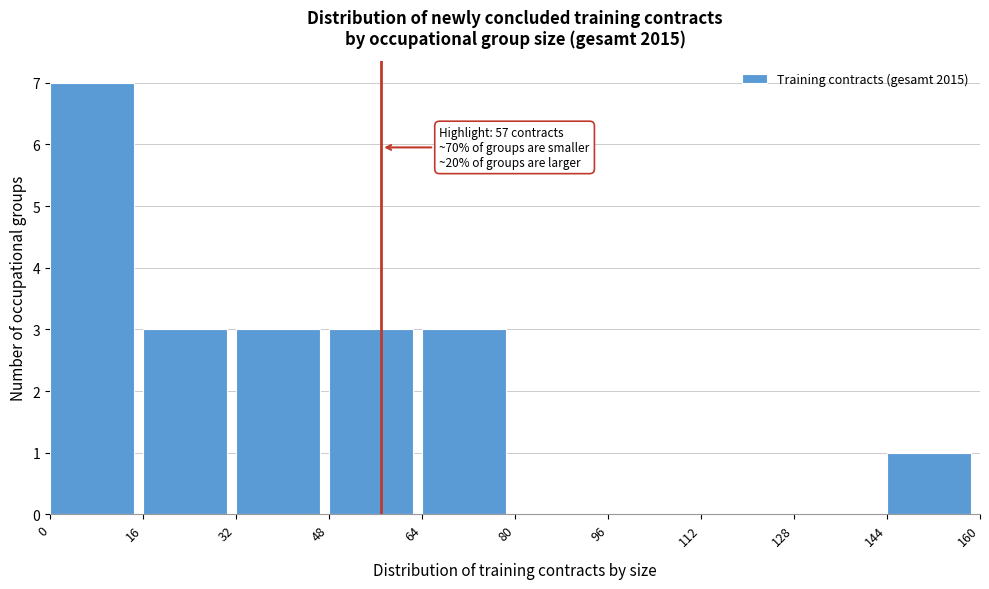

Which range on the x-axis has the tallest bar?

0 to 16